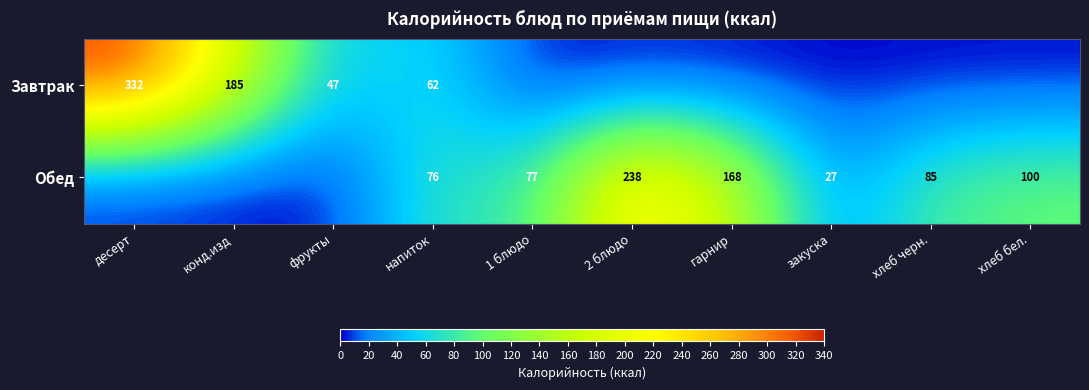

What is the sum of the Завтрак values at десерт and конд.изд?

517